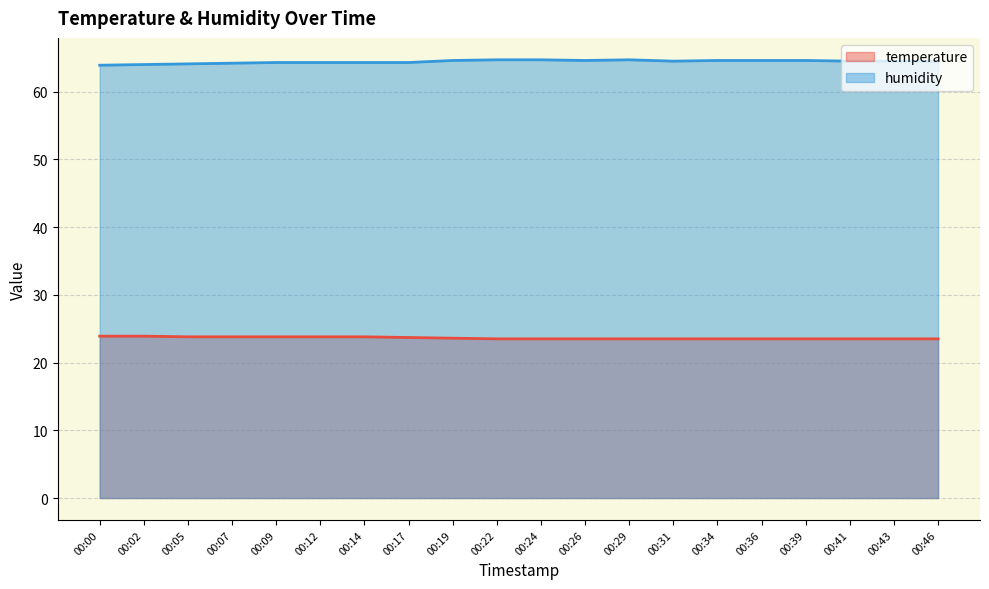

At which category does humidity reach its first local valley?

00:26